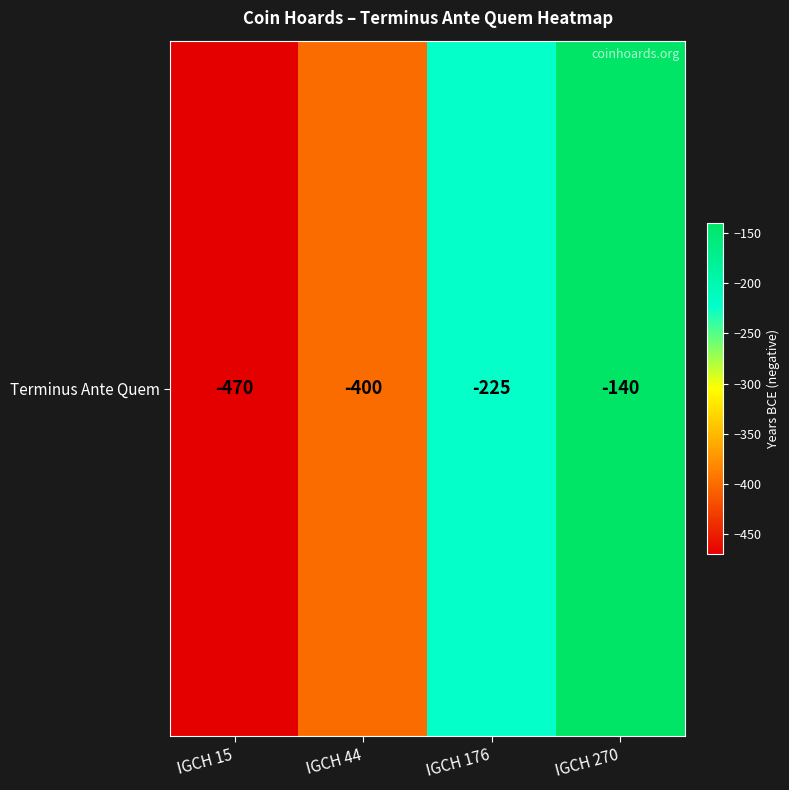

What is the sum of all values?

-1235